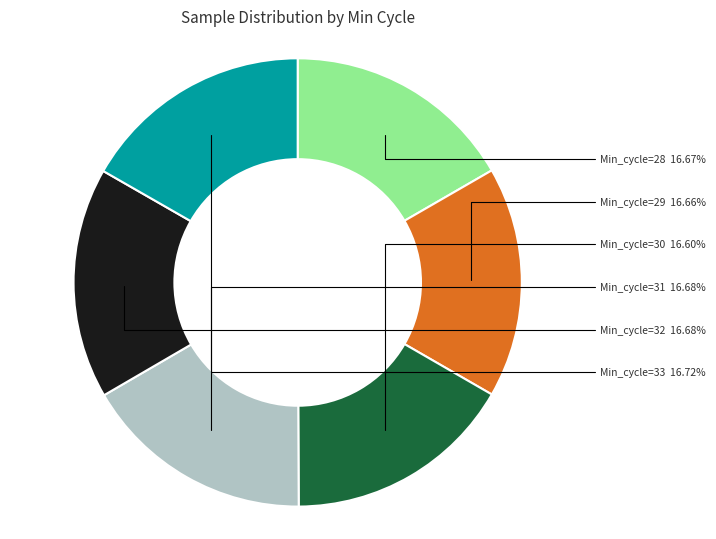

Does any single category account for the majority?

No